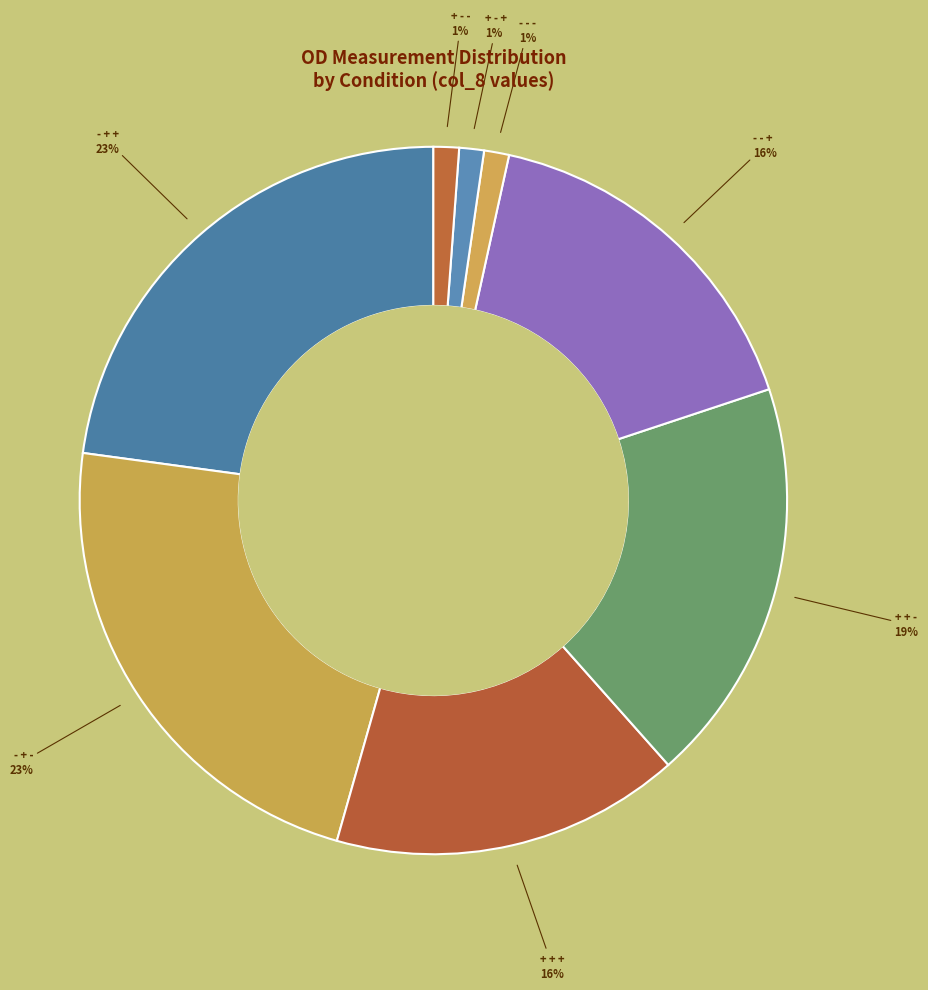

Which slice is the largest?

- + +